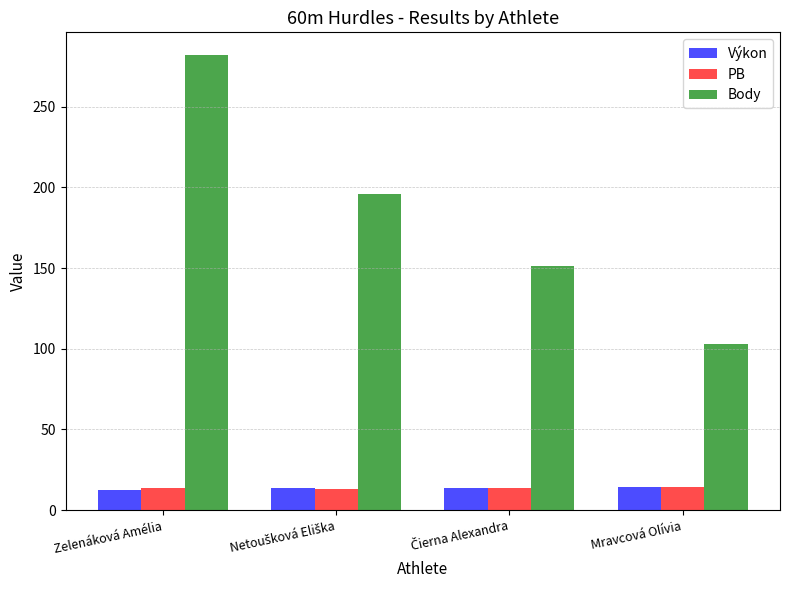

Which series has the largest range (max minus min)?

Body